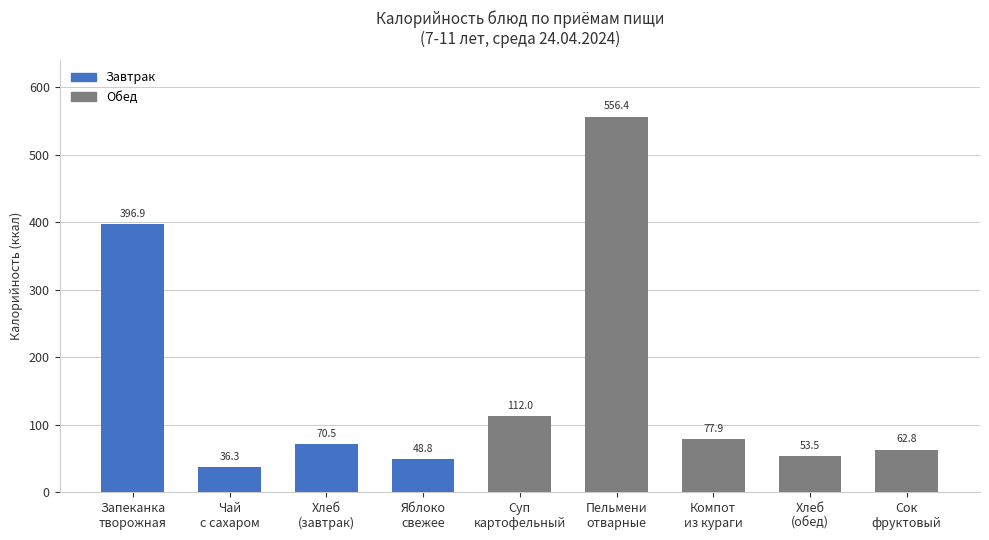

What is the sum of all values?

1415.1